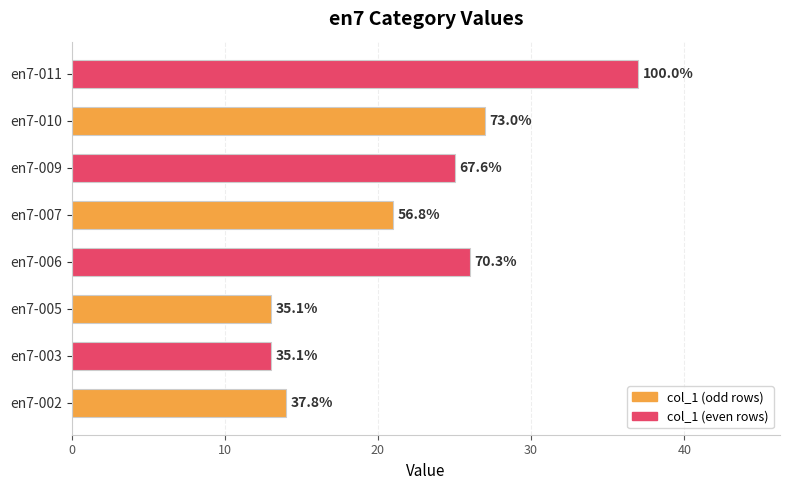

What is the greatest value displayed?

37